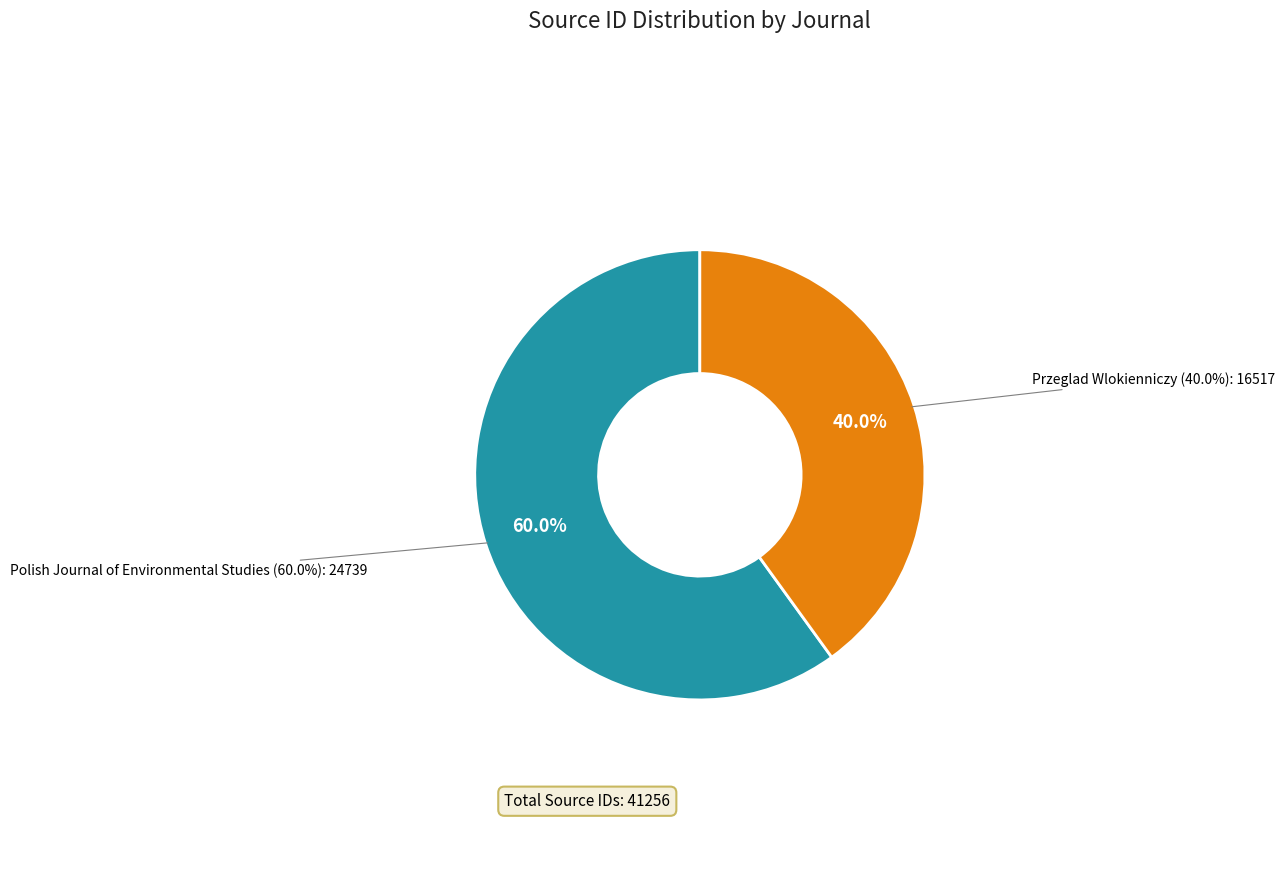

Is it true that Polish Journal of Environmental Studies is 60% of the pie?

True